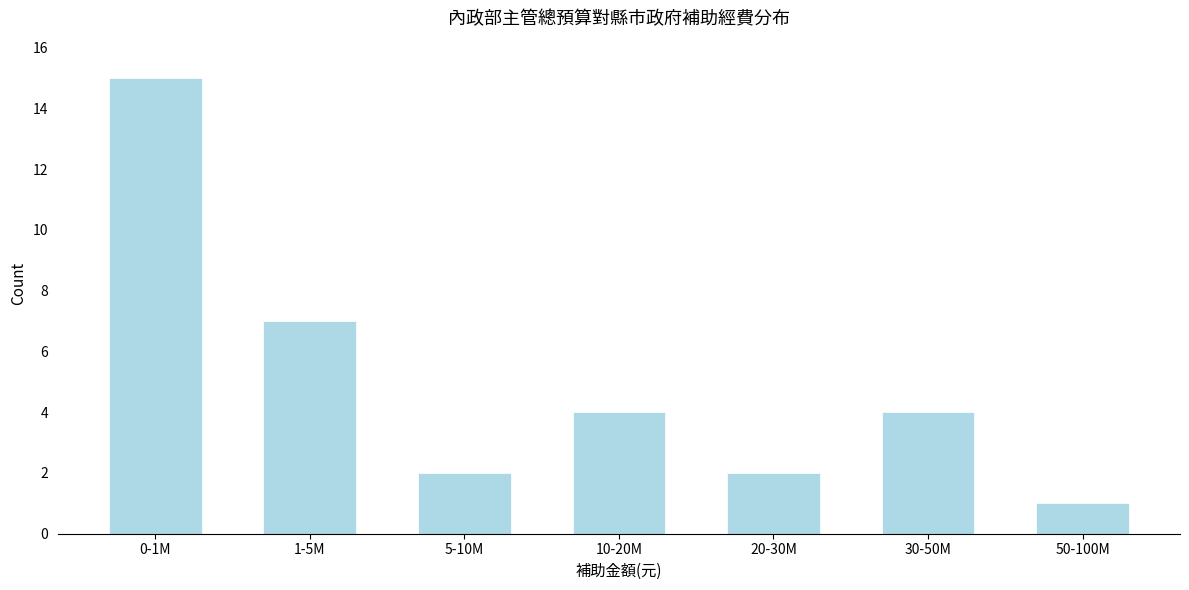

Reading left to right, transcribe all the data shown in this chart.

0-1M=15	1-5M=7	5-10M=2	10-20M=4	20-30M=2	30-50M=4	50-100M=1